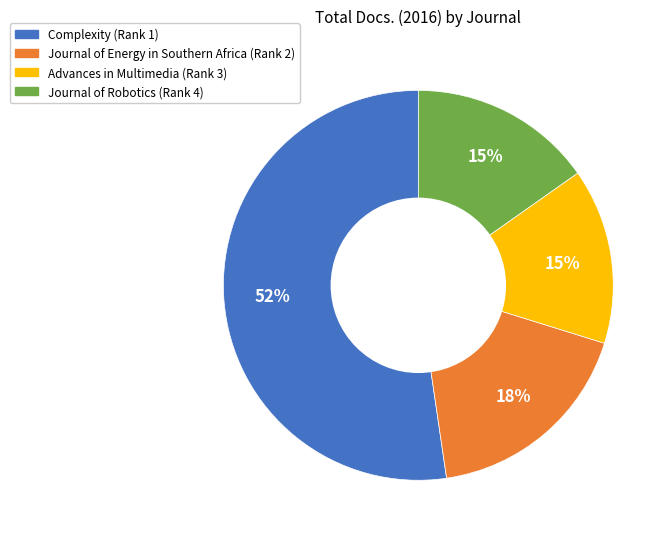

To the nearest percent, what is the average slice percentage?

25%